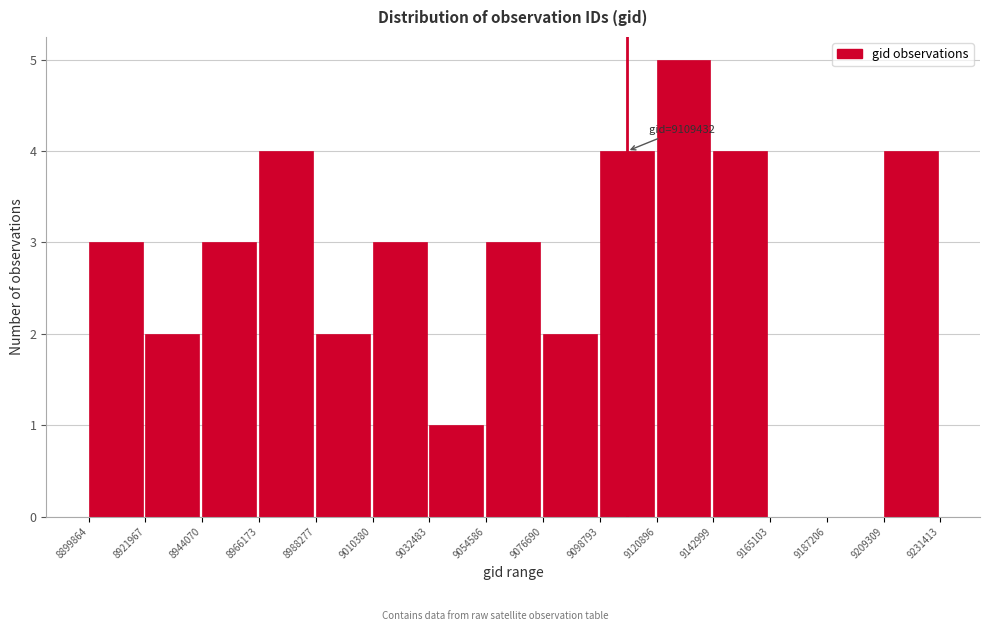

Which range on the x-axis has the tallest bar?

9120896 to 9142999